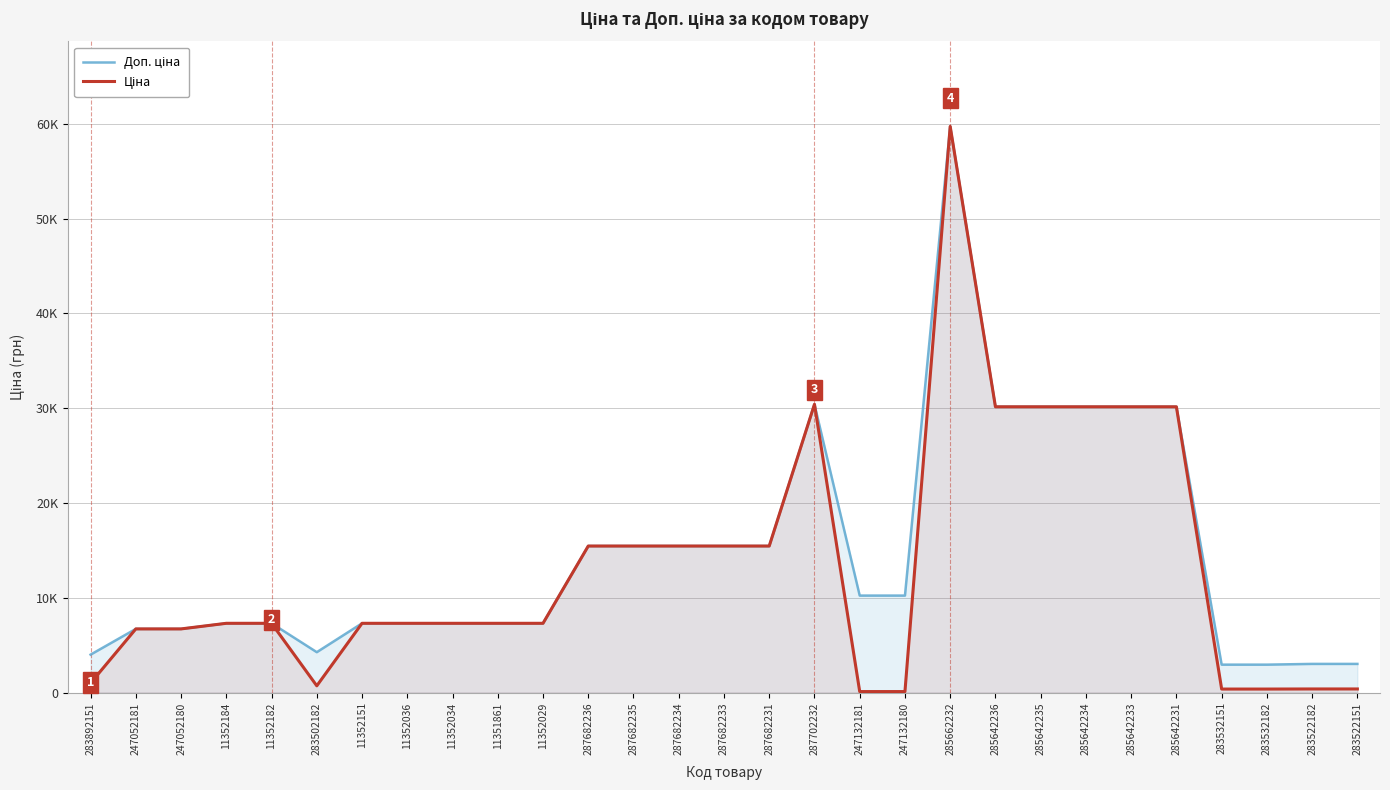

Reading left to right, what are all the values shown in this chart?

Доп. ціна: 283892151=3999.0	247052181=6713.0	247052180=6713.0	11352184=7304.3	11352182=7304.3	283502182=4258.1	11352151=7304.3	11352036=7304.3	11352034=7304.3	11351861=7304.3	11352029=7304.3	287682236=15456.0	287682235=15456.0	287682234=15456.0	287682233=15456.0	287682231=15456.0	287702232=30408.3	247132181=10228.0	247132180=10228.0	285662232=59724.9	285642236=30146.9	285642235=30146.9	285642234=30146.9	285642233=30146.9	285642231=30146.9	283532151=2942.8	283532182=2942.8	283522182=3021.4	283522151=3021.4
Ціна: 283892151=999.7	247052181=6713.0	247052180=6713.0	11352184=7304.3	11352182=7304.3	283502182=709.7	11352151=7304.3	11352036=7304.3	11352034=7304.3	11351861=7304.3	11352029=7304.3	287682236=15456.0	287682235=15456.0	287682234=15456.0	287682233=15456.0	287682231=15456.0	287702232=30408.3	247132181=102.3	247132180=102.3	285662232=59724.9	285642236=30146.9	285642235=30146.9	285642234=30146.9	285642233=30146.9	285642231=30146.9	283532151=367.9	283532182=367.9	283522182=377.7	283522151=377.7